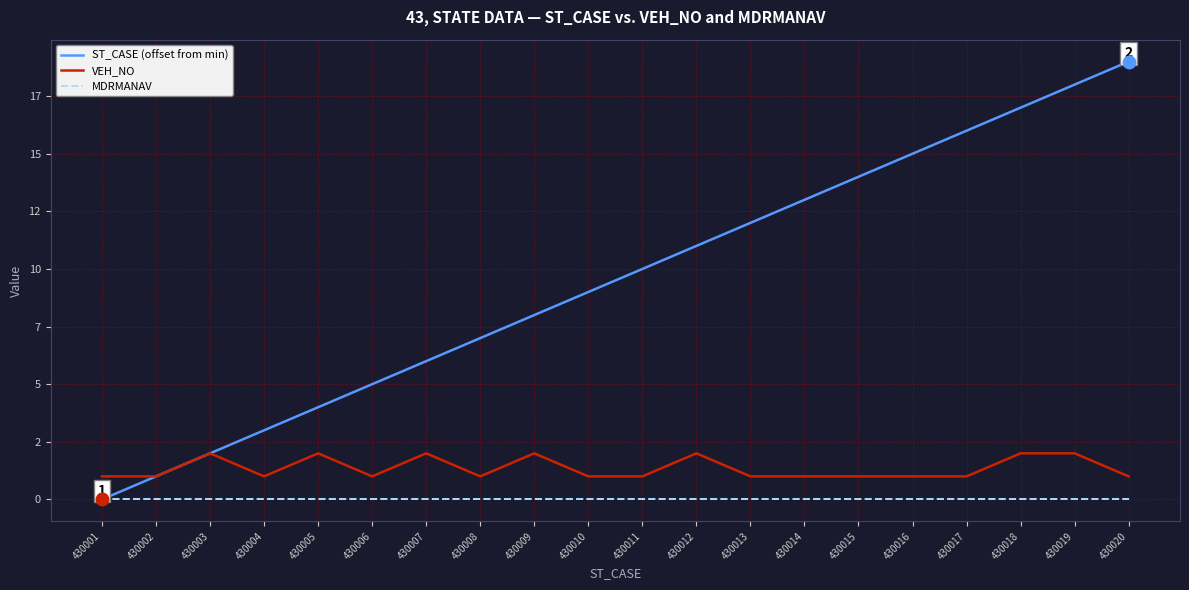

Which label corresponds to the largest value in the chart?

430020